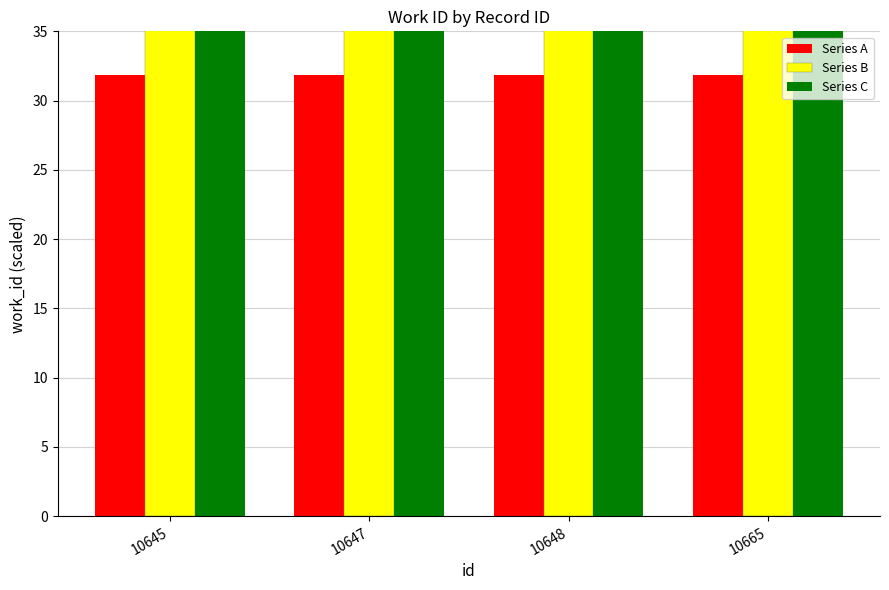

What is the highest value of the Series C series?

55.9